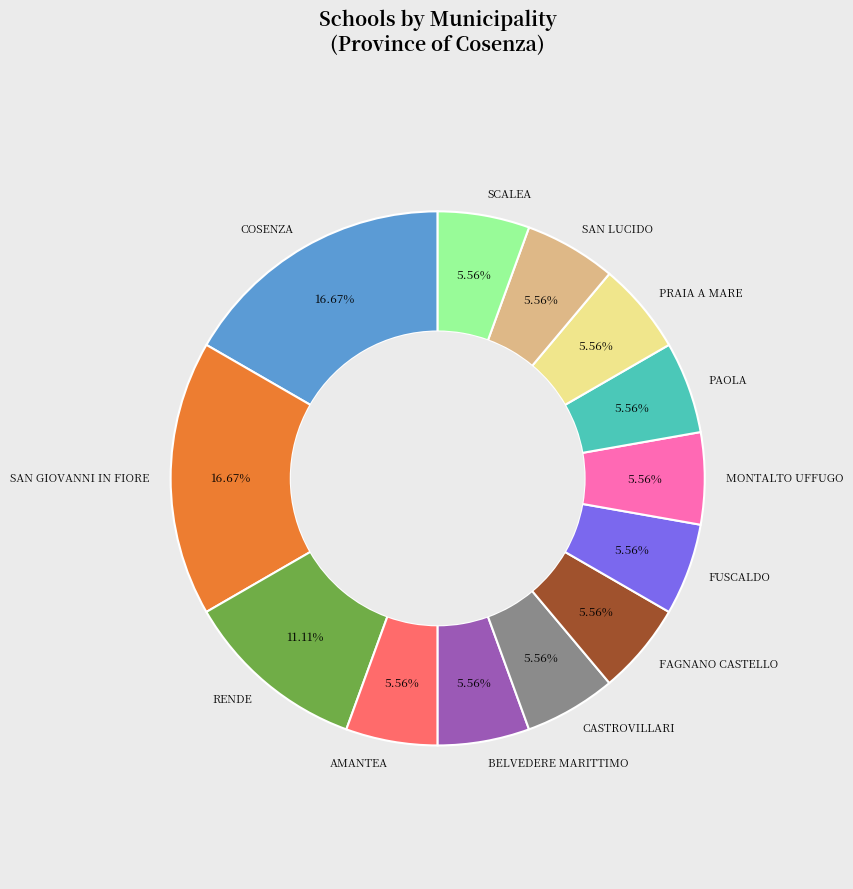

How many segments does this pie chart have?

13